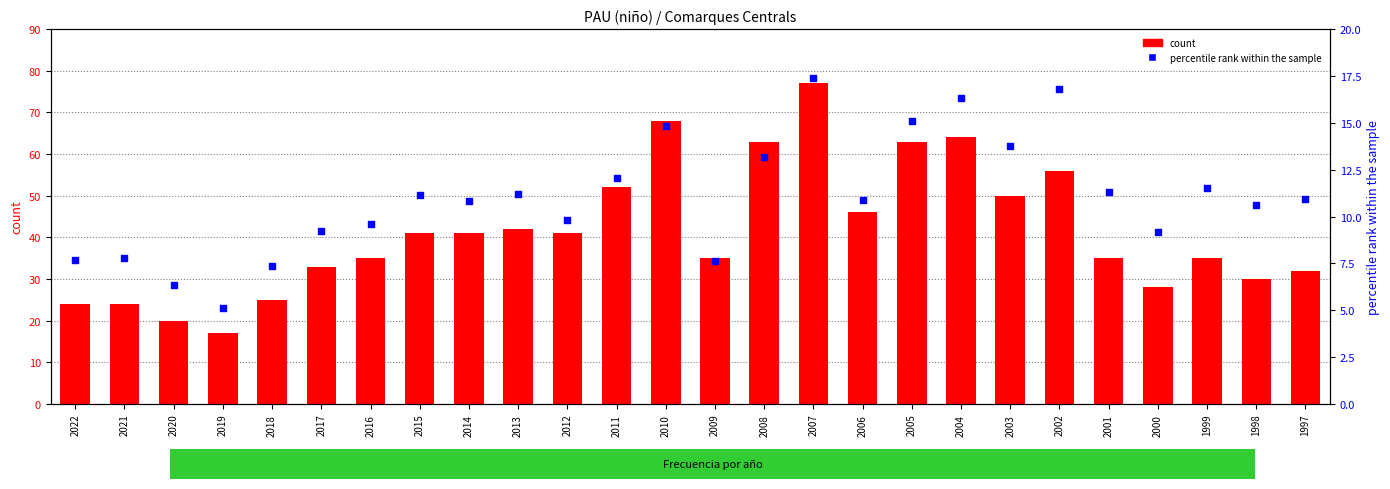

What is the total value across all series at 2011?

64.0